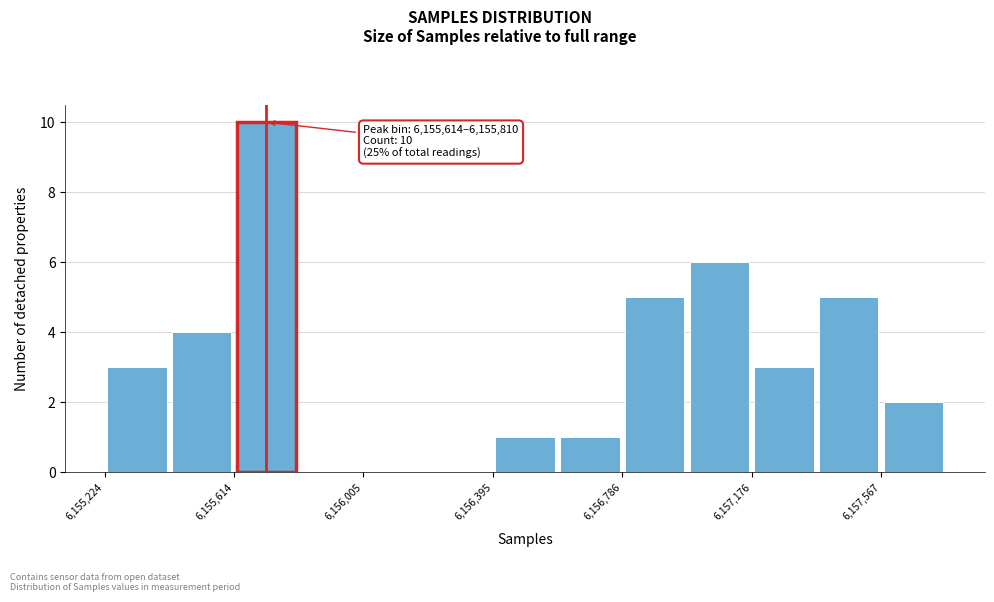

Around what value on the x-axis is the tallest bar? Give the approximate position of its centre, as read against the axis.

6155700